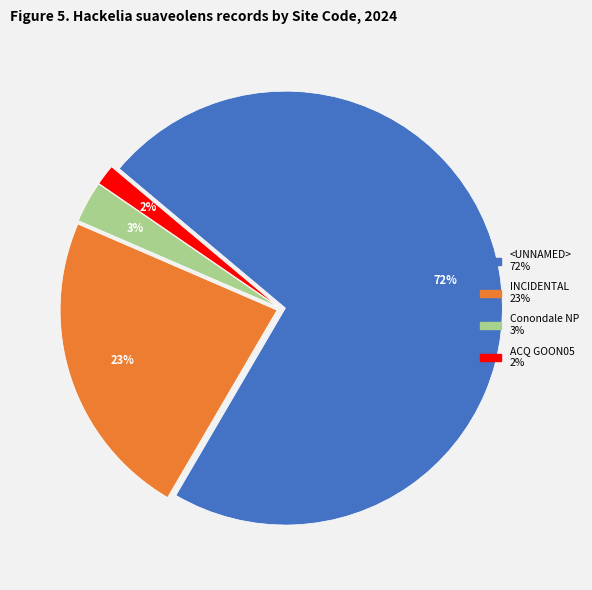

What percentage is the <UNNAMED> slice, to the nearest percent?

72%